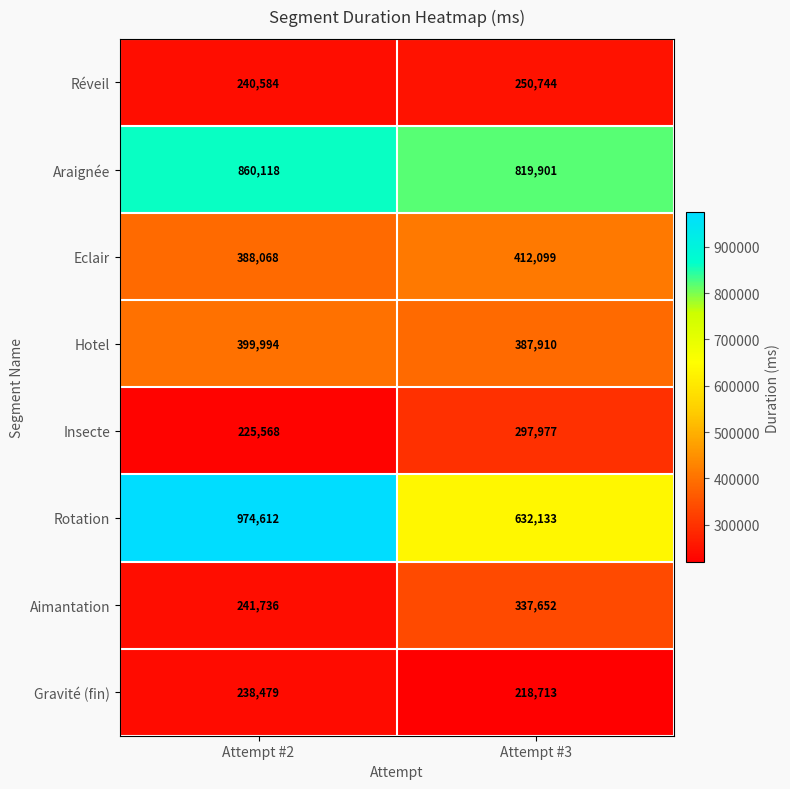

How many data points does each series have?

2